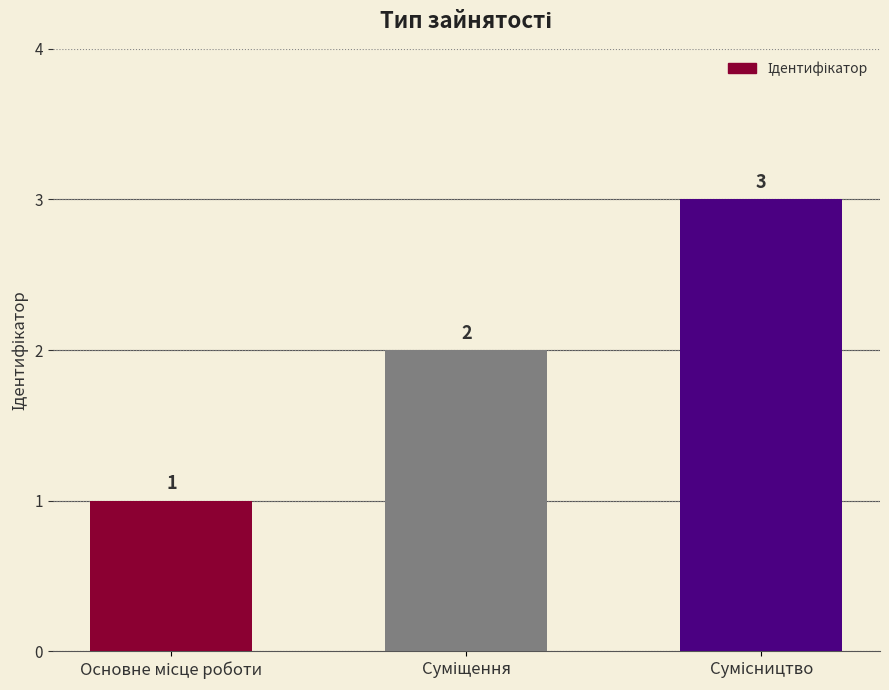

What is the sum of all values?

6